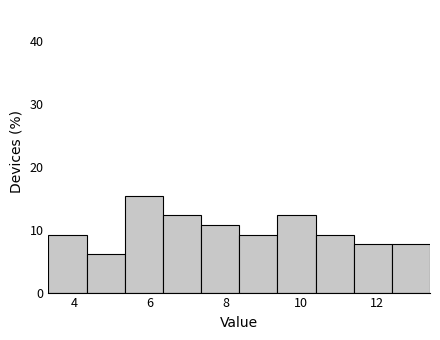

Over which range of the x-axis is the bar tallest?

5.4 to 6.4